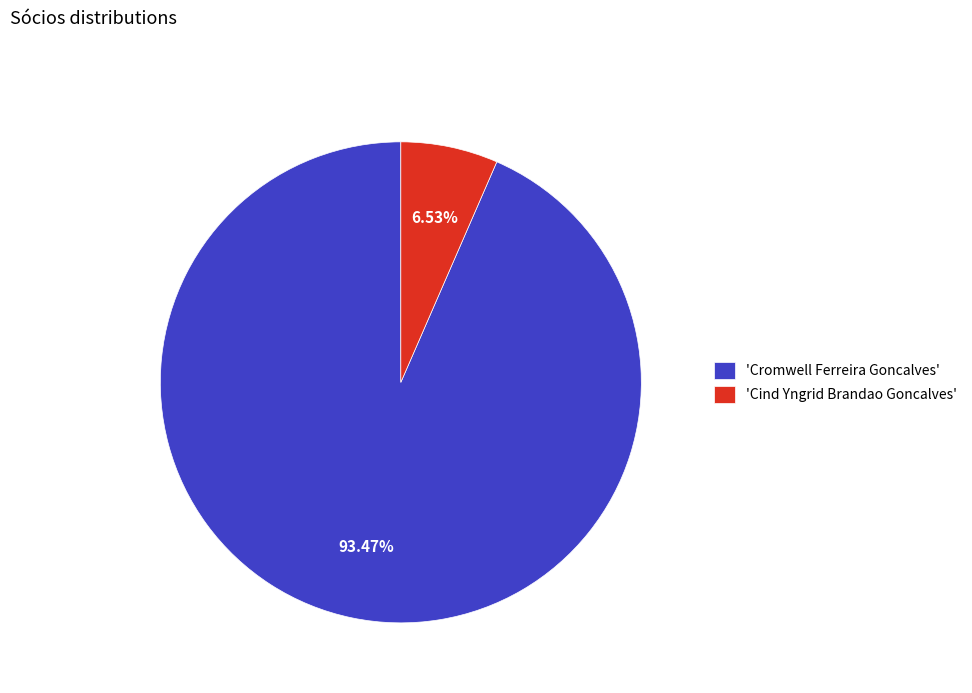

Rank the categories by value from lowest to highest.

'Cind Yngrid Brandao Goncalves', 'Cromwell Ferreira Goncalves'